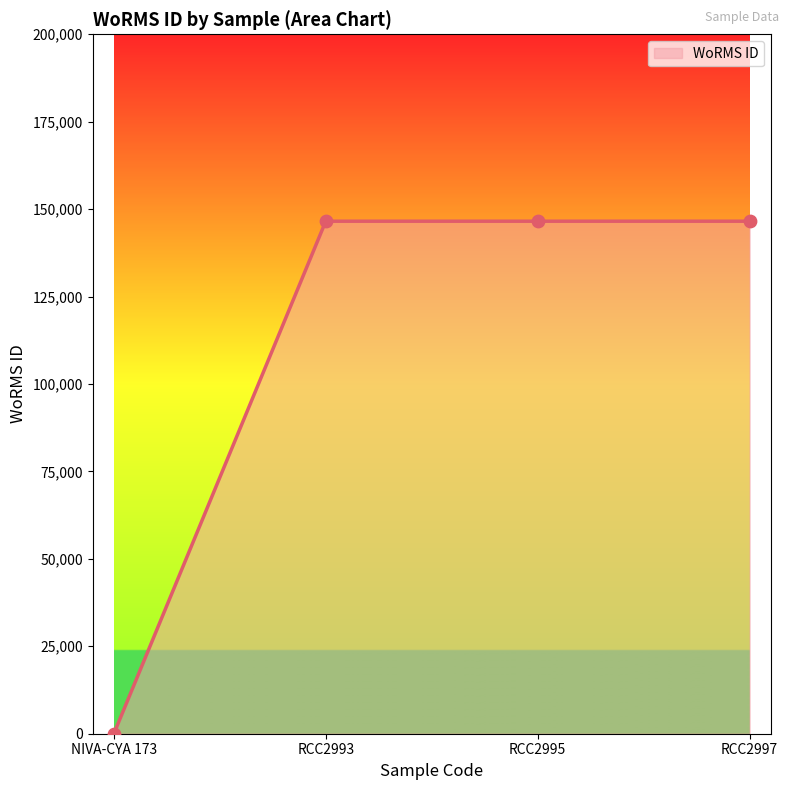

Approximately how many times larger is the value at RCC2995 compared to RCC2993?

1.0